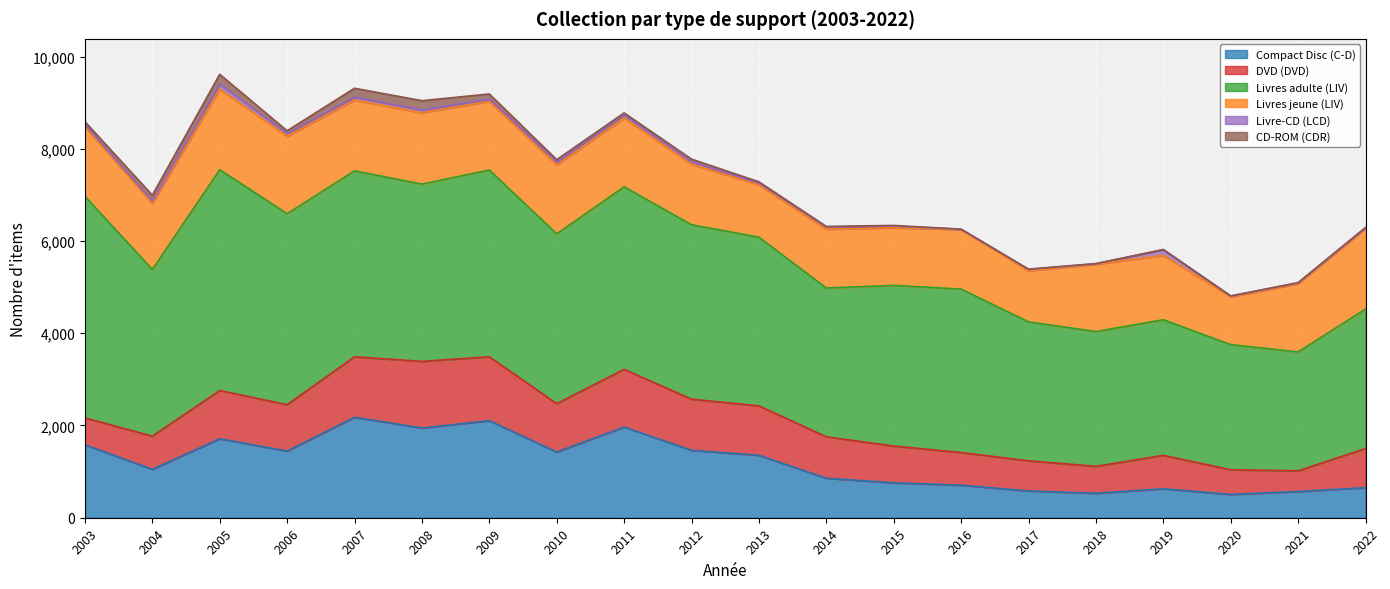

What is the difference between the maximum and minimum values in the Livres jeune (LIV) series?

716